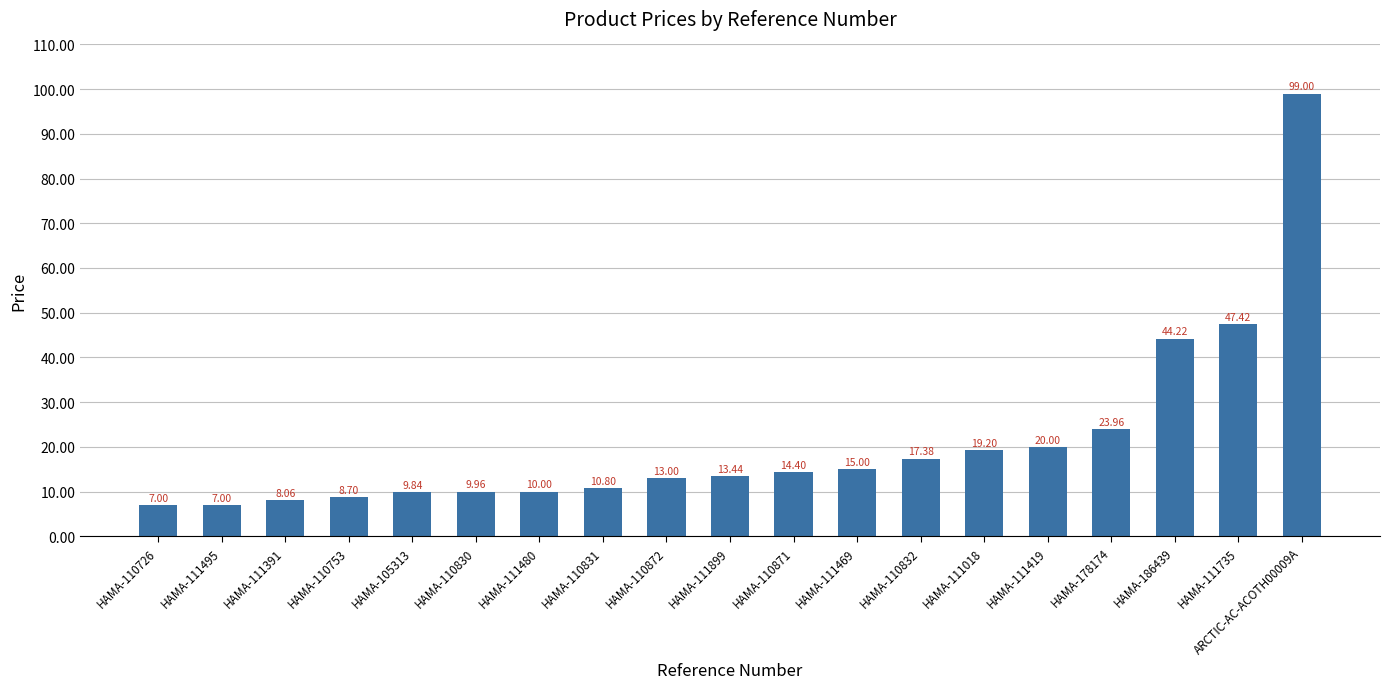

What is the value of the 3rd bar from the left?

8.1